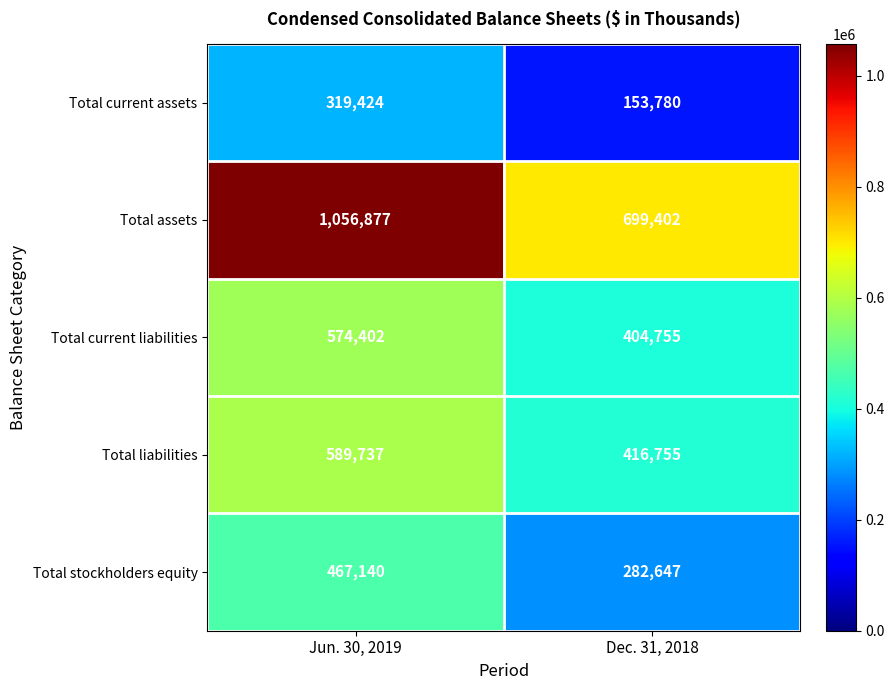

At Dec. 31, 2018, list the series in order from largest to smallest.

Total assets, Total liabilities, Total current liabilities, Total stockholders equity, Total current assets